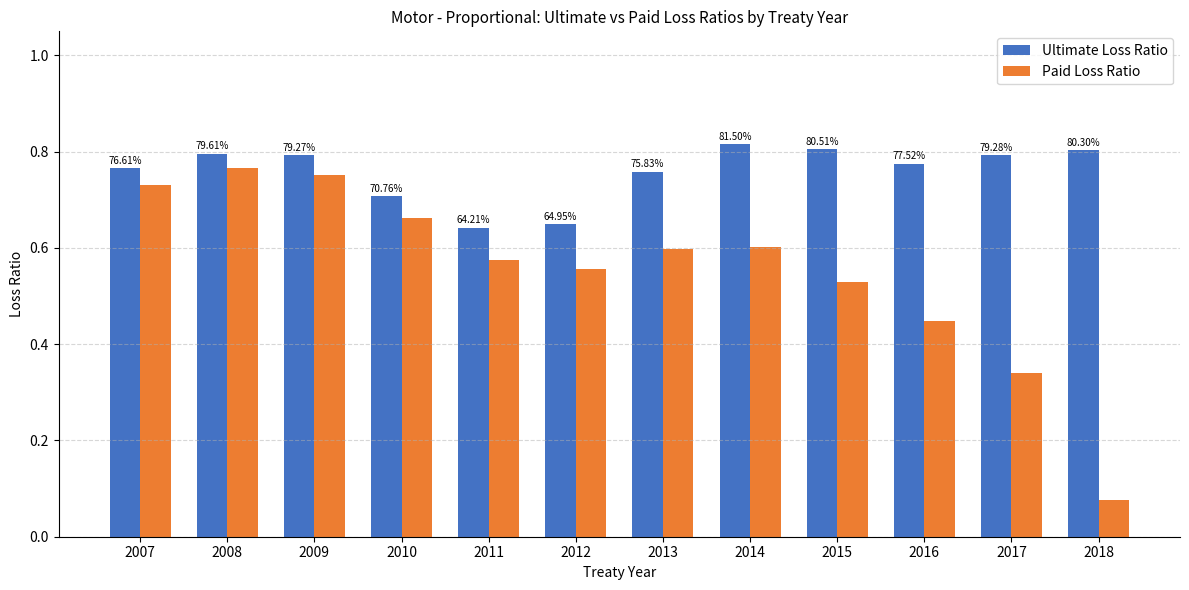

Reading left to right, what are all the values shown in this chart?

Ultimate Loss Ratio: 2007=0.8	2008=0.8	2009=0.8	2010=0.7	2011=0.6	2012=0.6	2013=0.8	2014=0.8	2015=0.8	2016=0.8	2017=0.8	2018=0.8
Paid Loss Ratio: 2007=0.7	2008=0.8	2009=0.8	2010=0.7	2011=0.6	2012=0.6	2013=0.6	2014=0.6	2015=0.5	2016=0.4	2017=0.3	2018=0.1